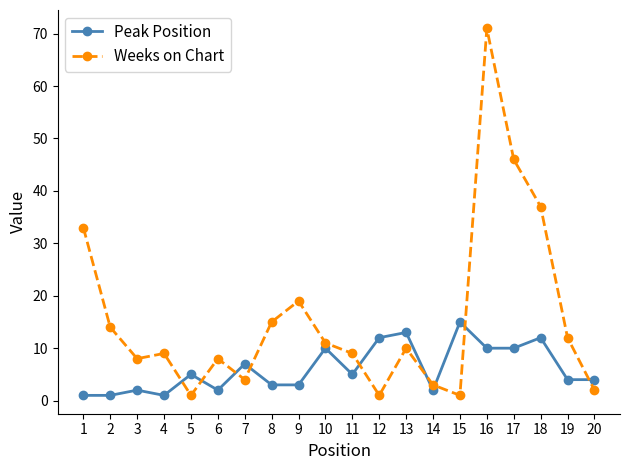

Which series has the largest range (max minus min)?

Weeks on Chart